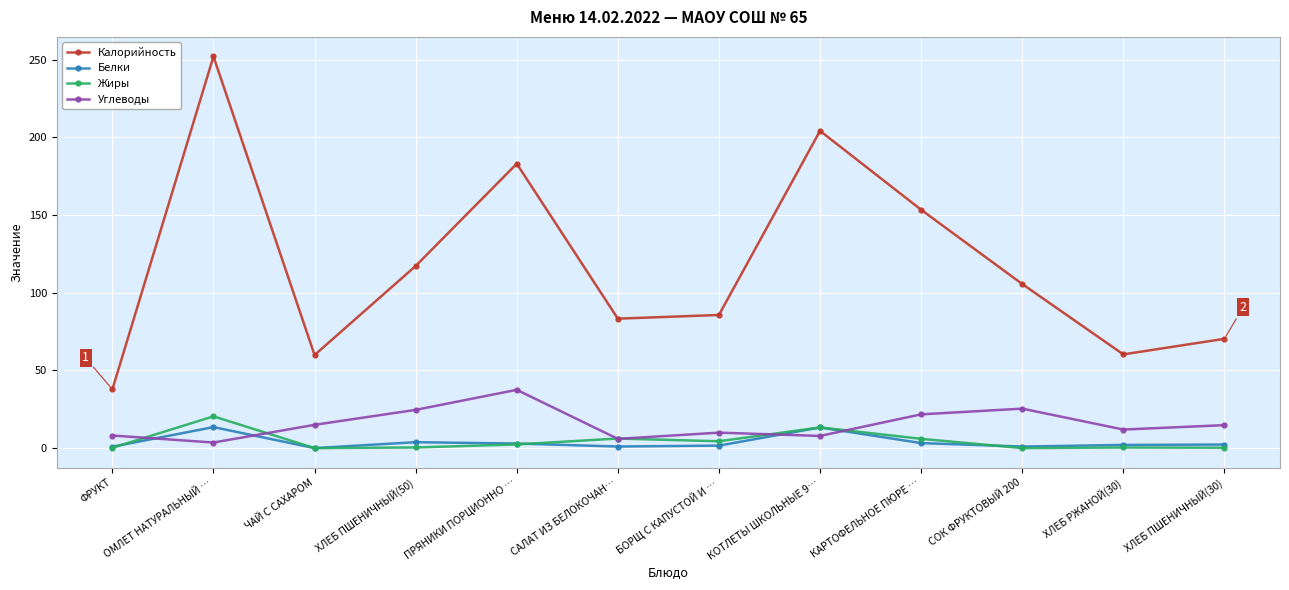

What is the sum of all Жиры values?

53.8